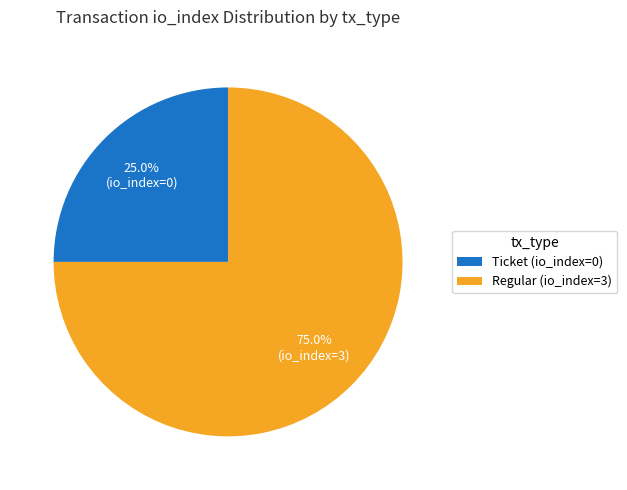

What percentage is NOT represented by Regular (io_index=3)?

25.0%